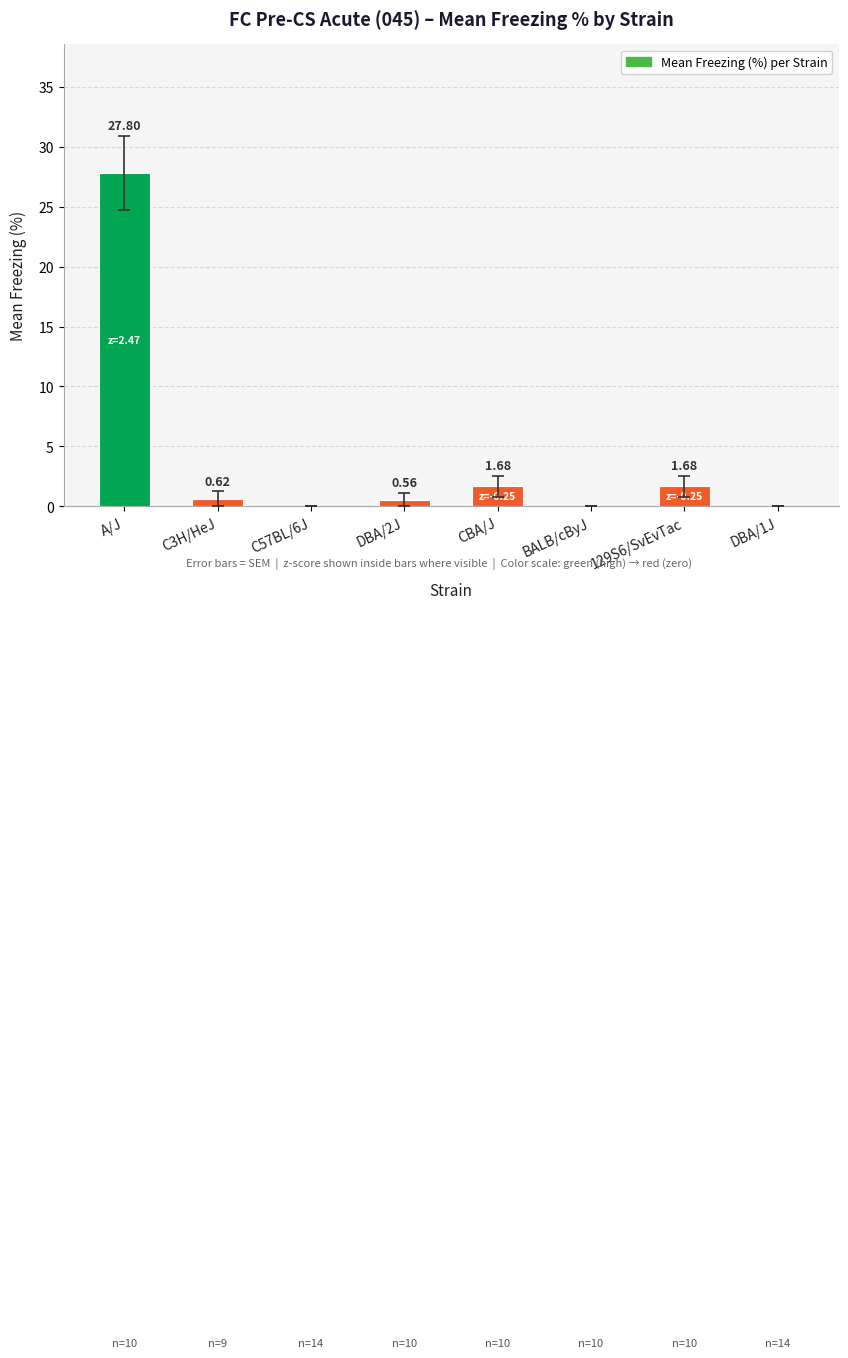

What is the change in value from A/J to C57BL/6J?

-27.8